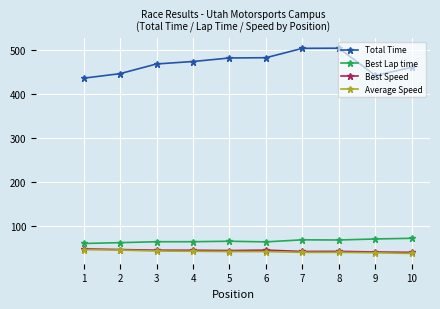

What is the difference between the highest and lowest values at 2?

401.6